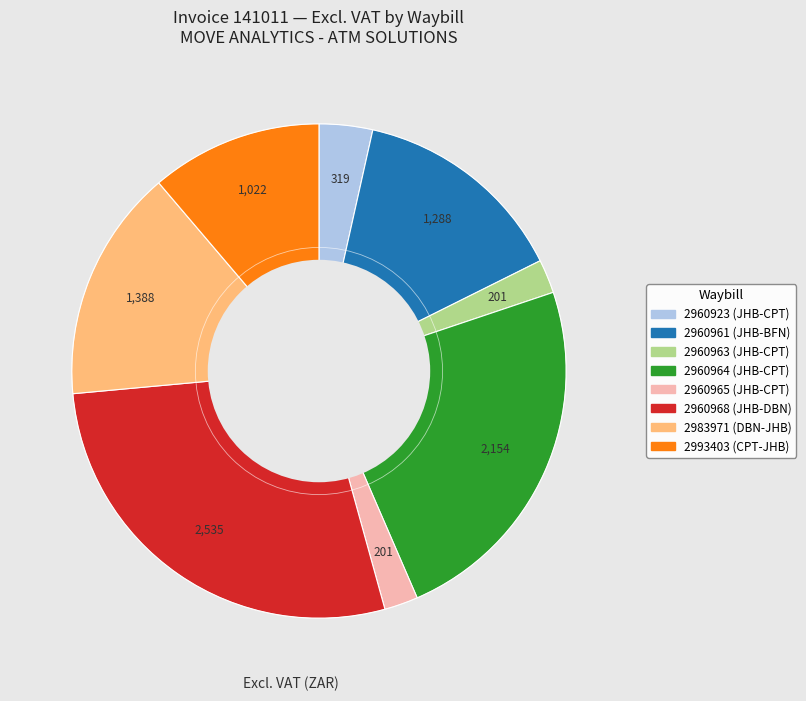

Is it true that 2960965 (JHB-CPT) is 2% of the pie?

True